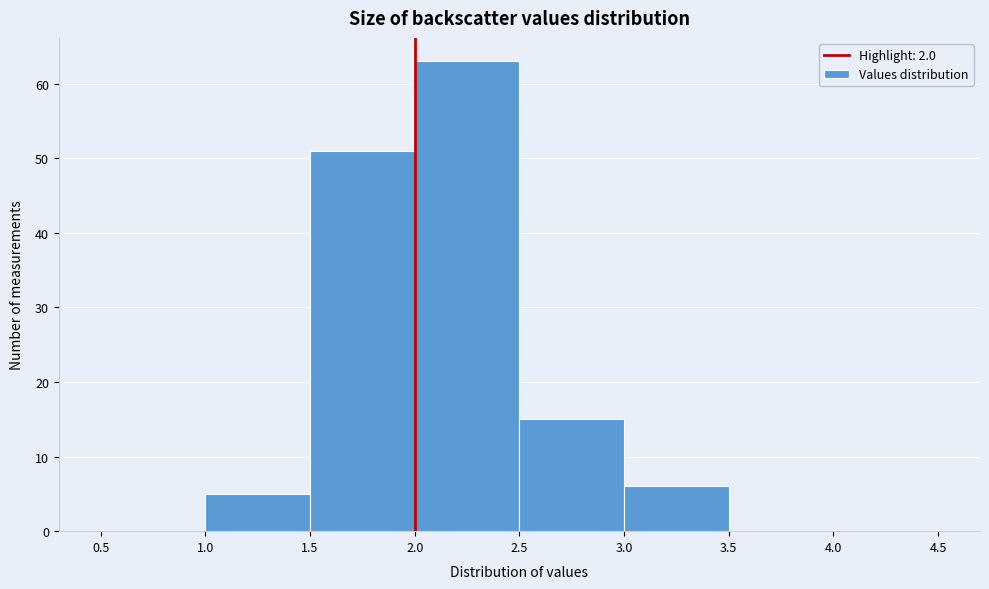

Reading left to right, transcribe this chart: for each bar, give the range it covers on the x-axis and its height. The values are not printed on the chart, so give them approximately, as read against the axis.

0.5 to 1.0: 0
1.0 to 1.5: 5
1.5 to 2.0: 51
2.0 to 2.5: 63
2.5 to 3.0: 15
3.0 to 3.5: 6
3.5 to 4.0: 0
4.0 to 4.5: 0